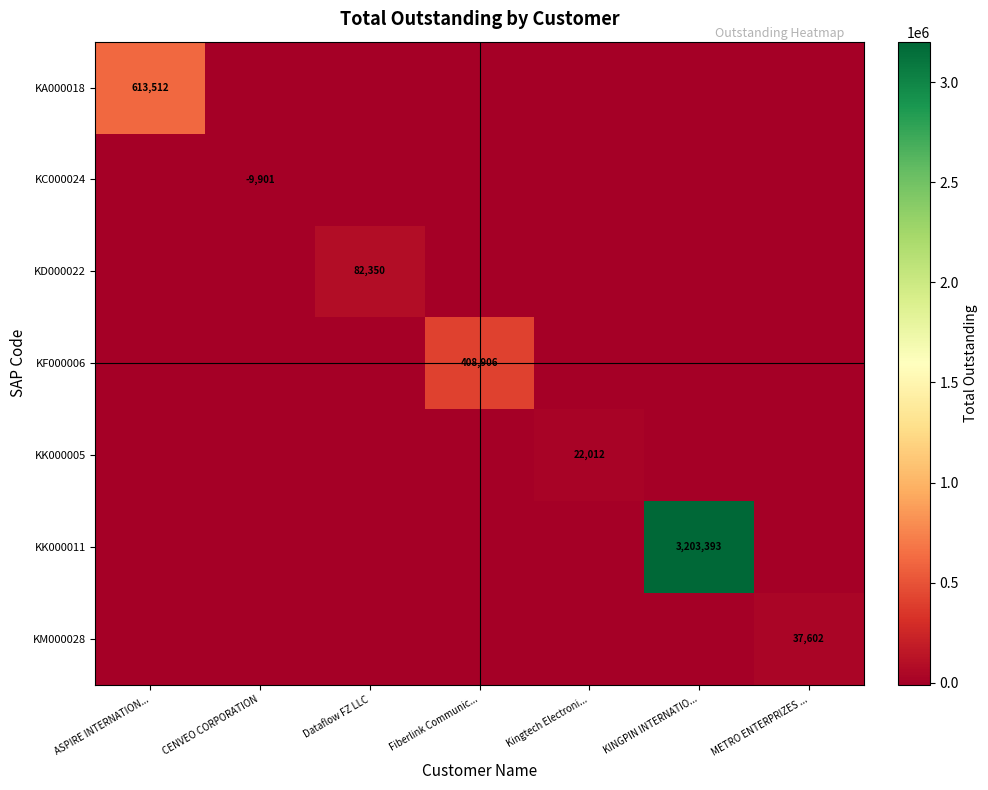

At which label does KK000011 reach its peak?

KINGPIN INTERNATIO...